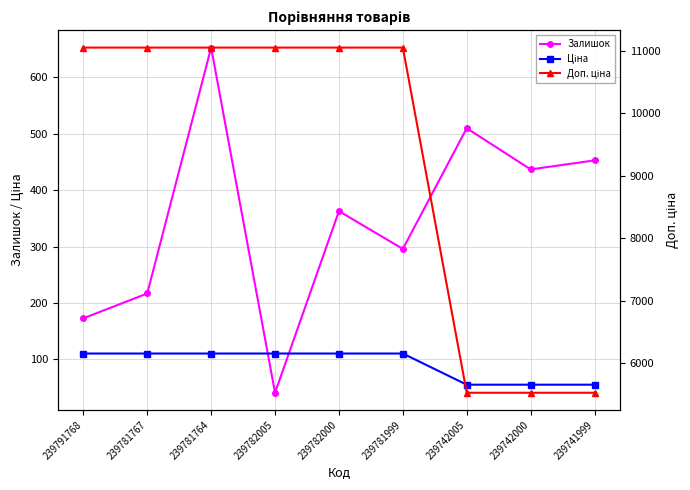

How many data points in Залишок are above 363?

4